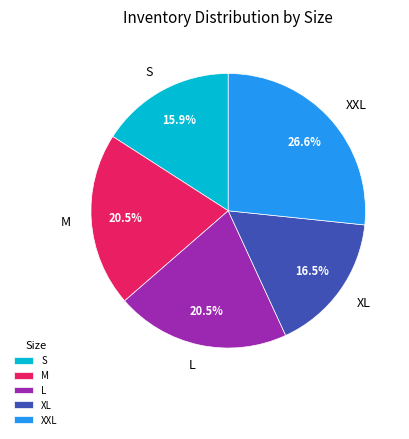

Which has a higher value, M or S?

M